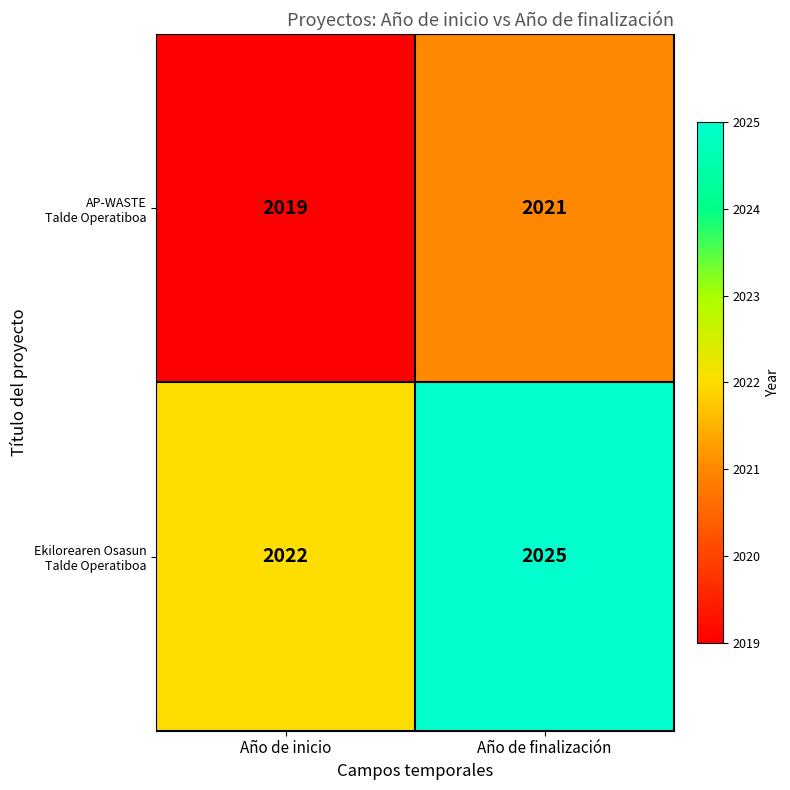

At which category is the sum across all series the highest?

Año de finalización